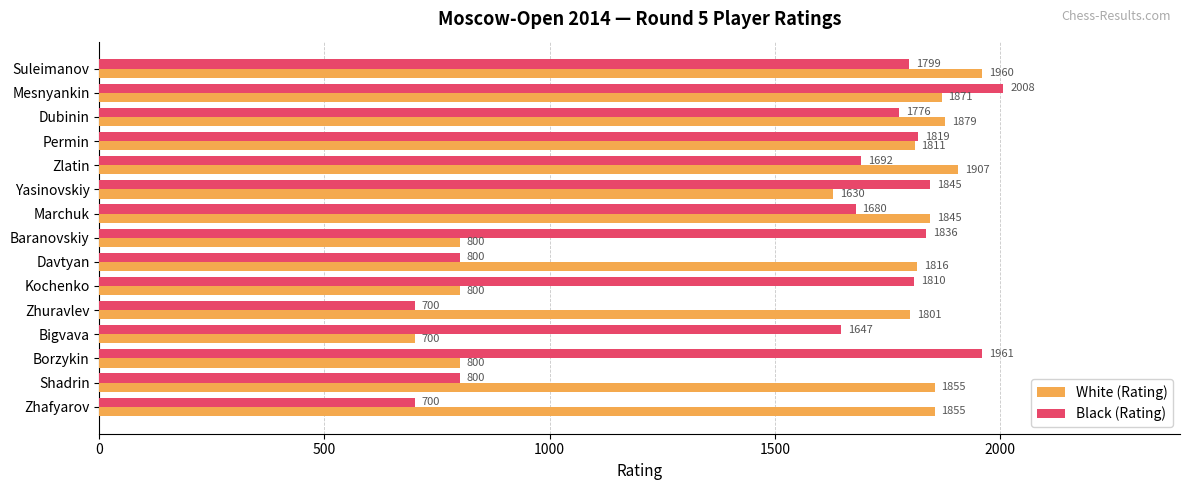

What is the minimum value for Black (Rating)?

700